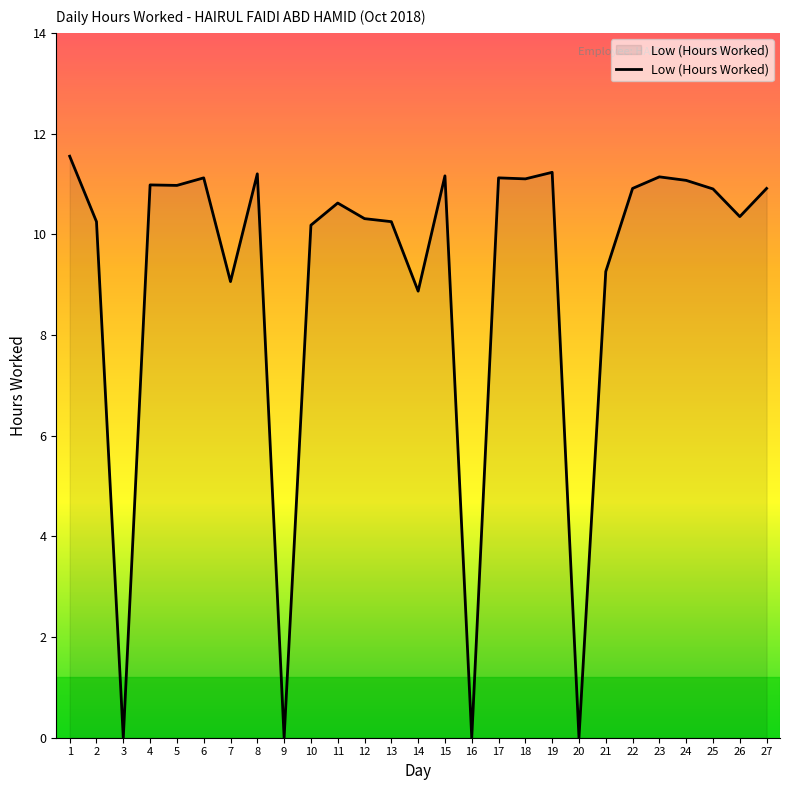

What is the difference between the values at 9 and 8?

11.2